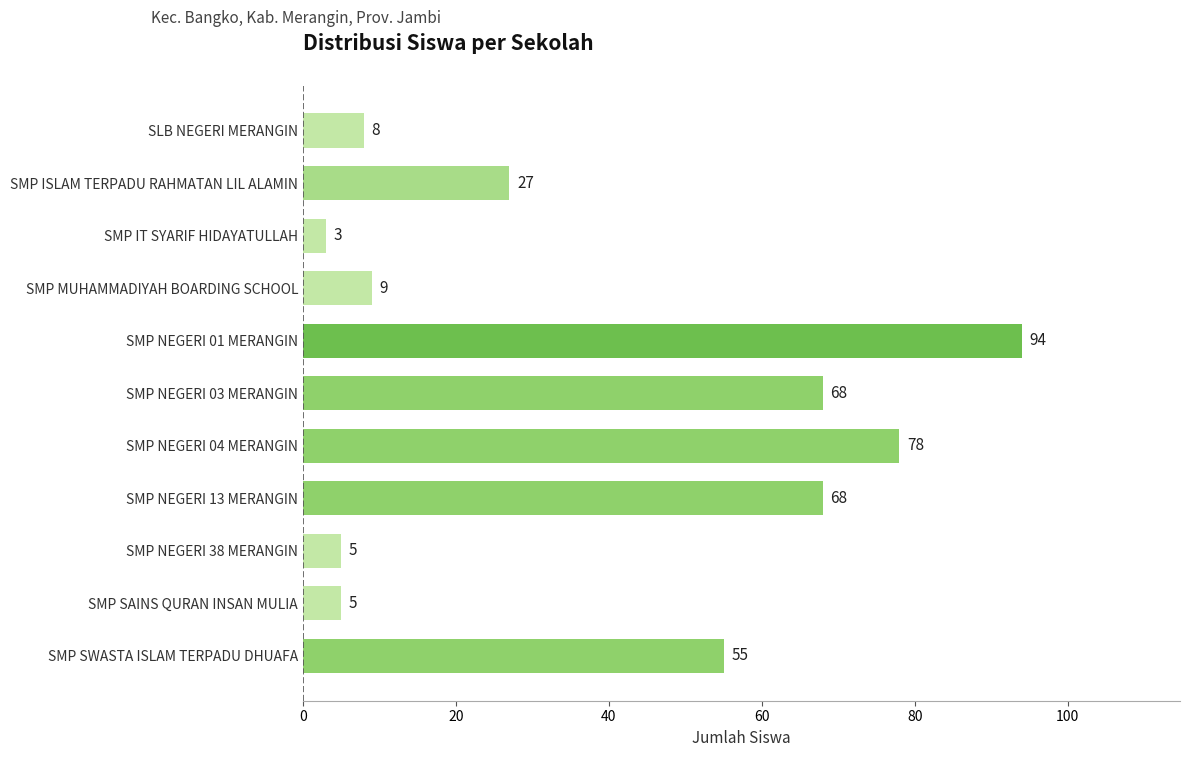

How many data points does each series have?

11